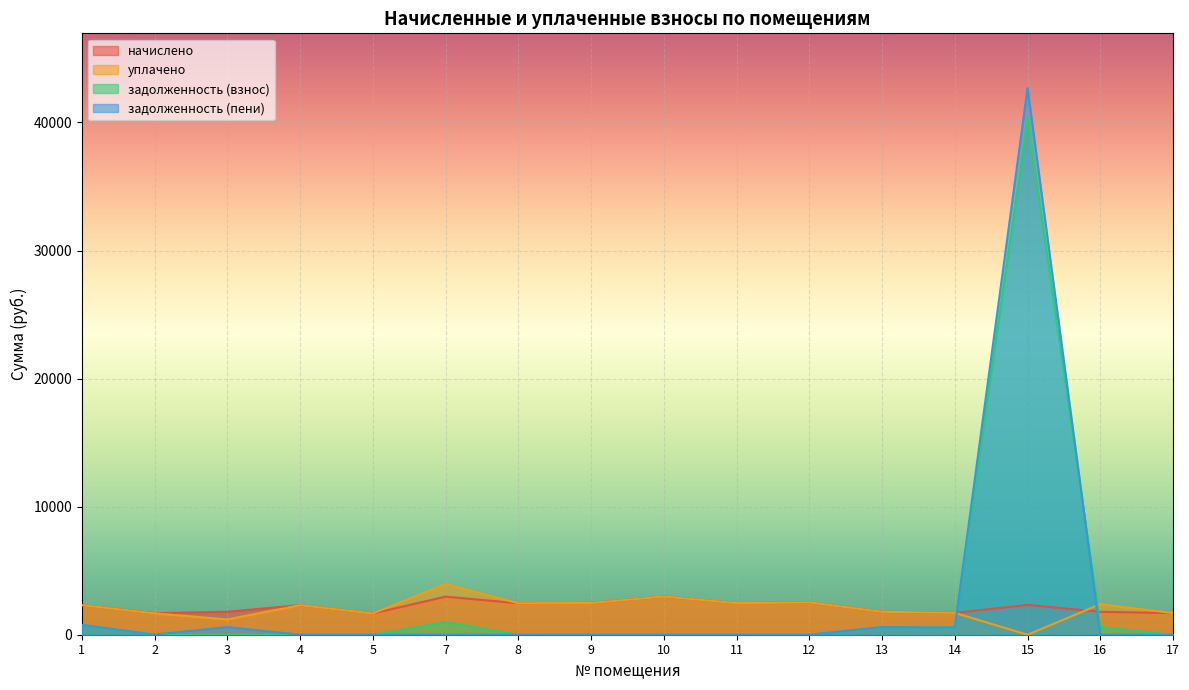

Between 3 and 13, which is larger?

3